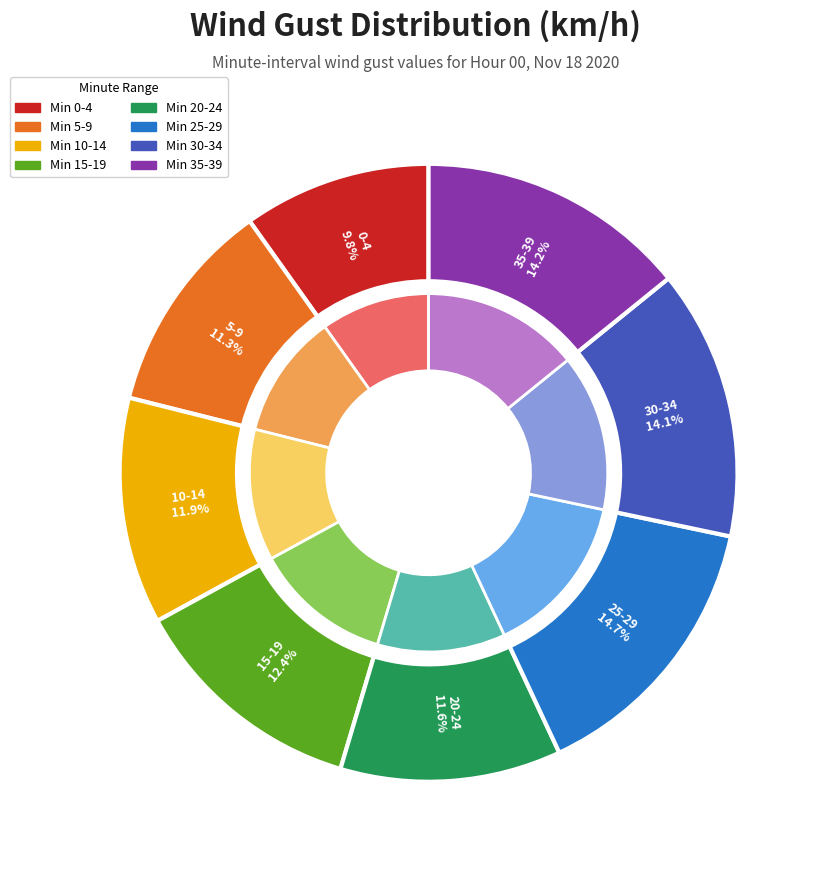

Is it true that 5-9 is 16% of the pie?

False